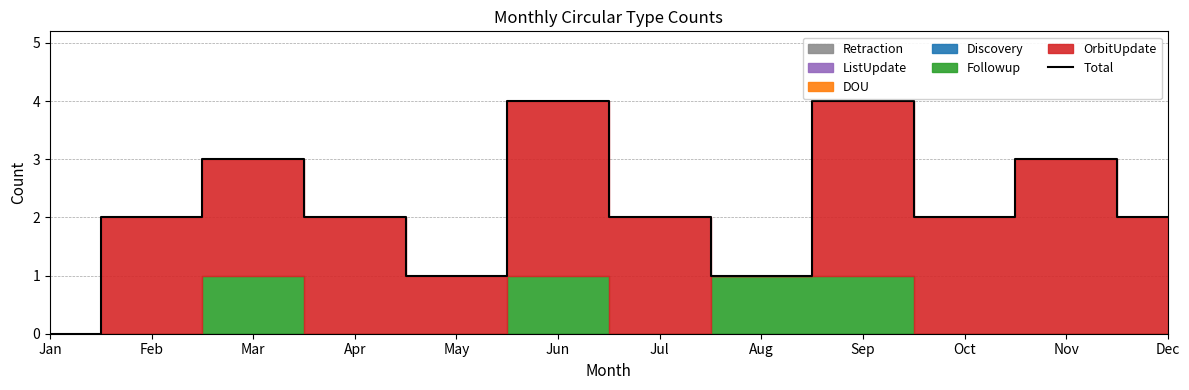

What is the average value?

2